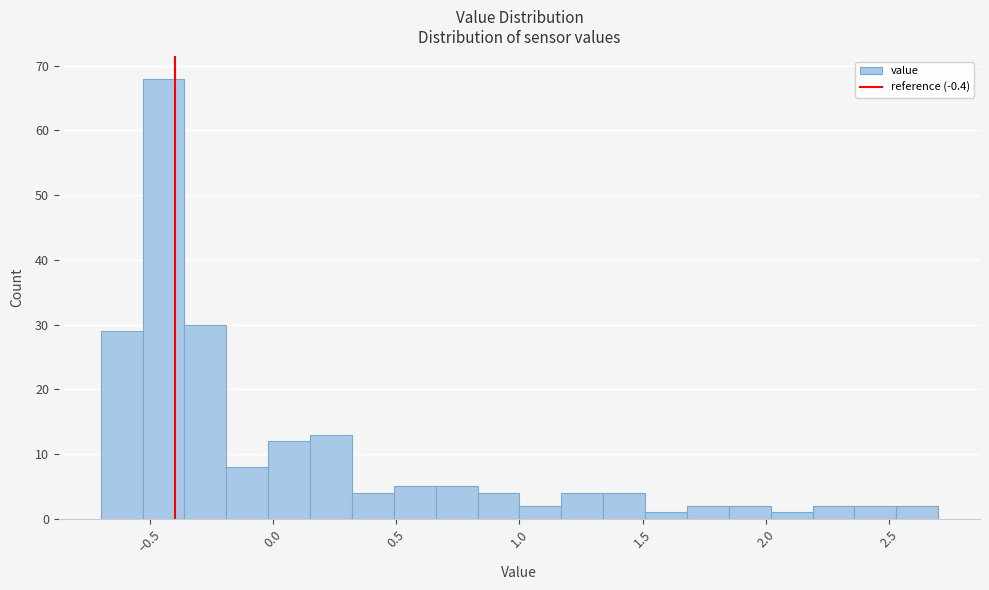

Read against the x-axis, roughly where is the centre of the tallest bar?

-0.45